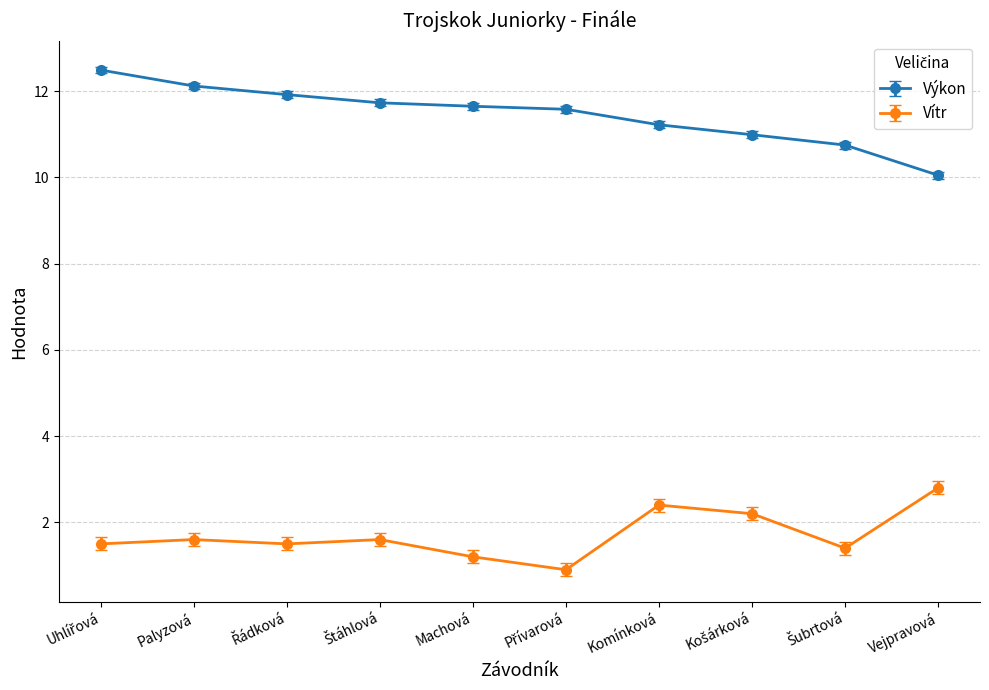

True or false: Vítr and Výkon cross at least once.

False